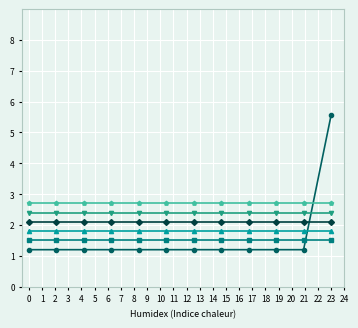

What is the greatest value displayed?

5.6